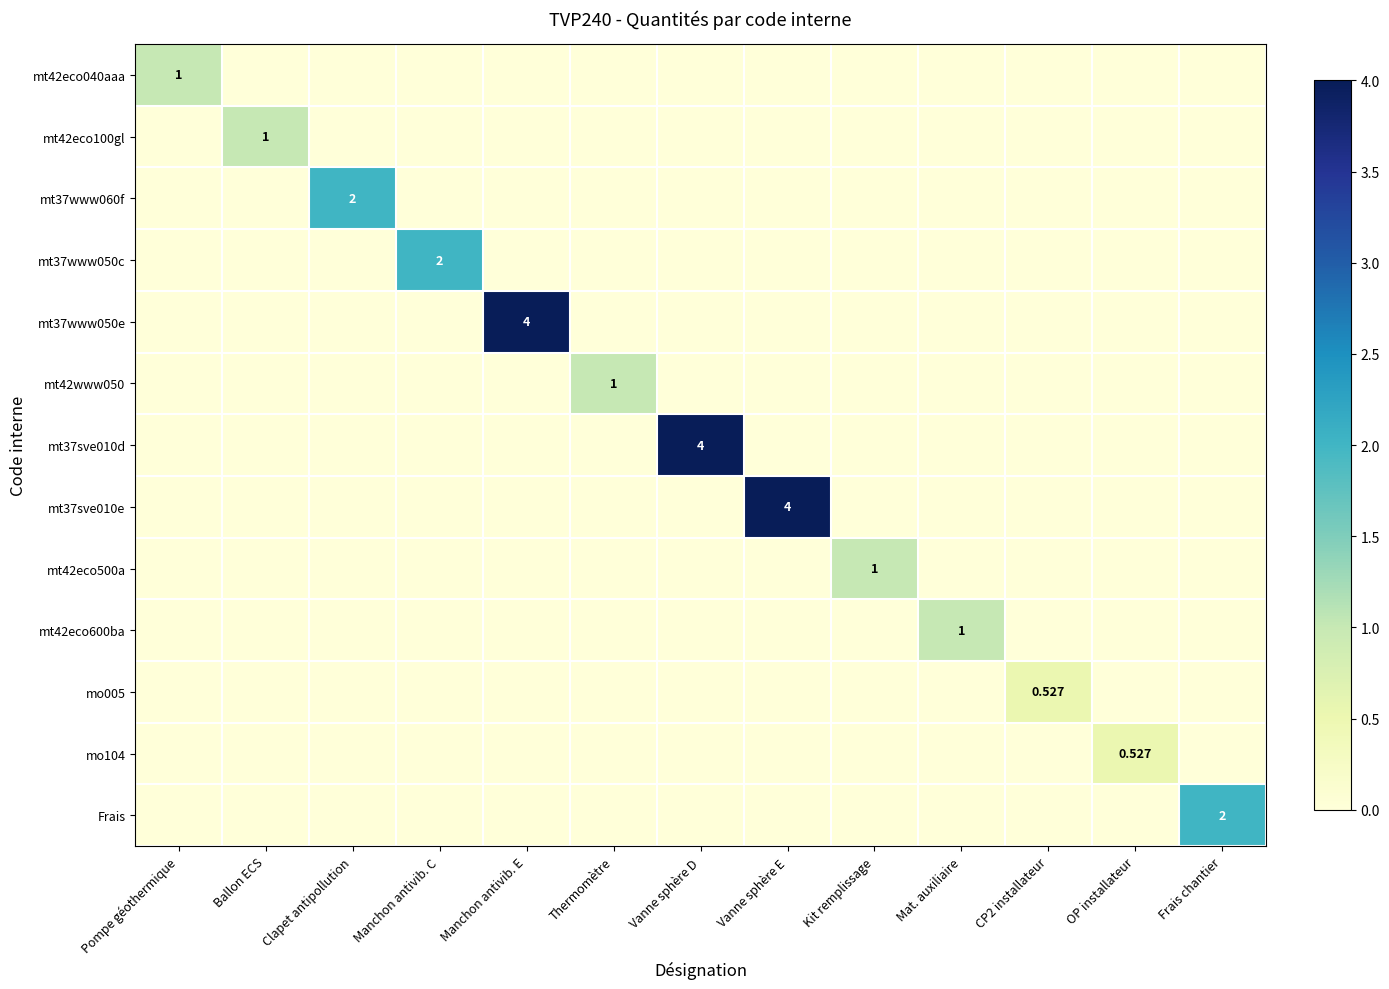

How many values in mo104 are above zero?

1